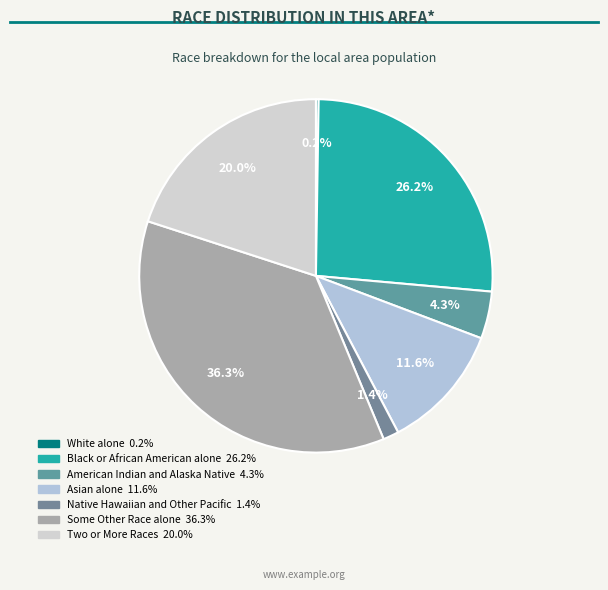

How many segments does this pie chart have?

7